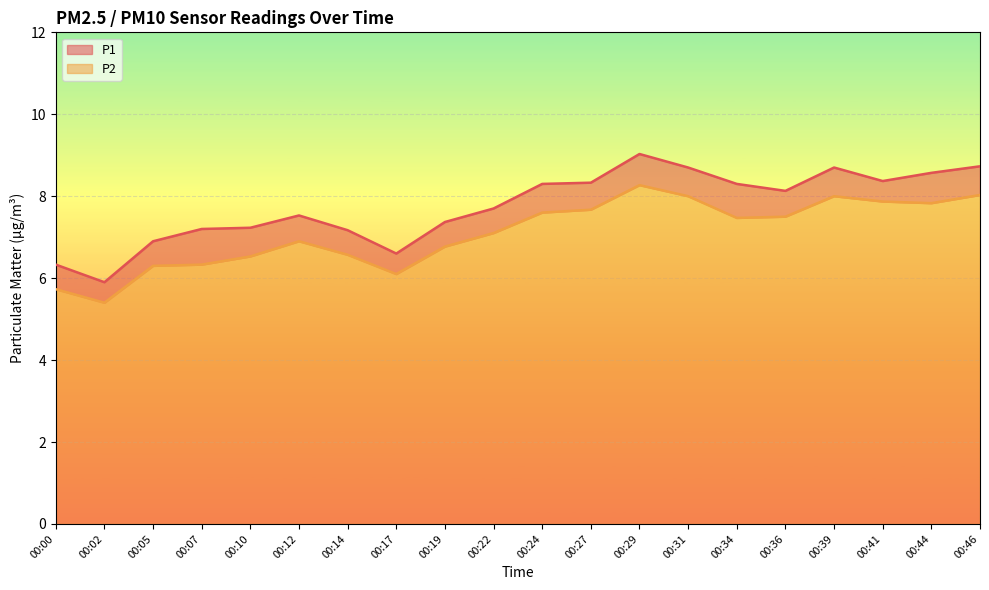

In P1, how many points are lower than both neighbors (excluding endpoints)?

4